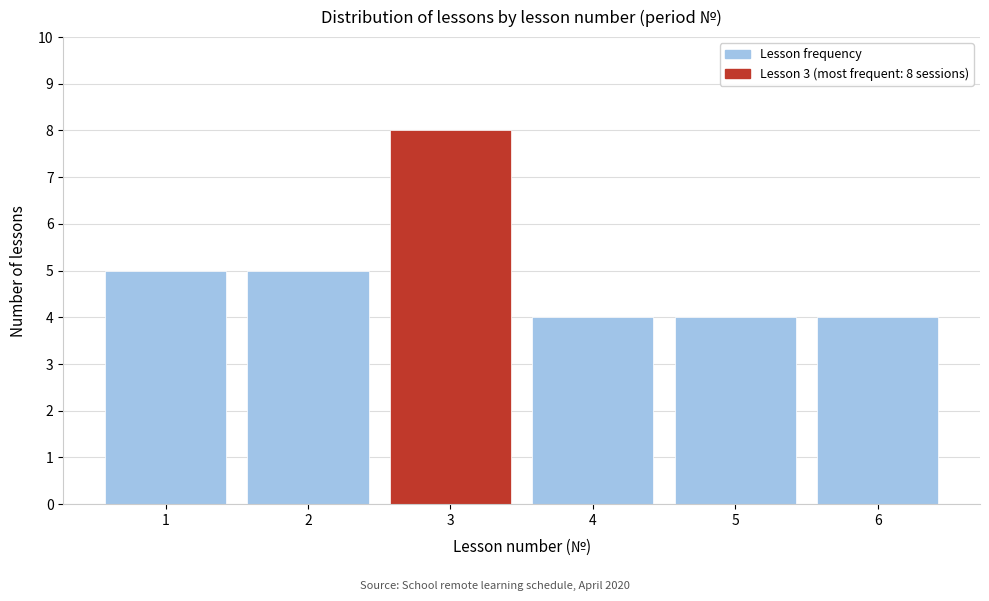

Reading left to right, transcribe all the data shown in this chart.

5	5	8	4	4	4